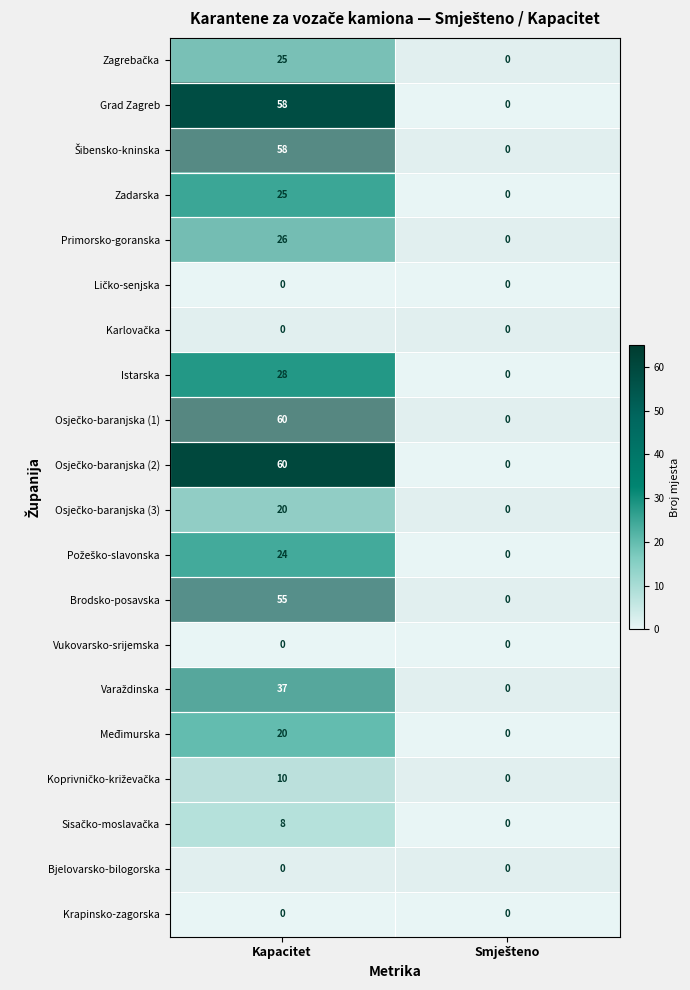

What is the difference between the maximum and minimum values in the Grad Zagreb series?

58